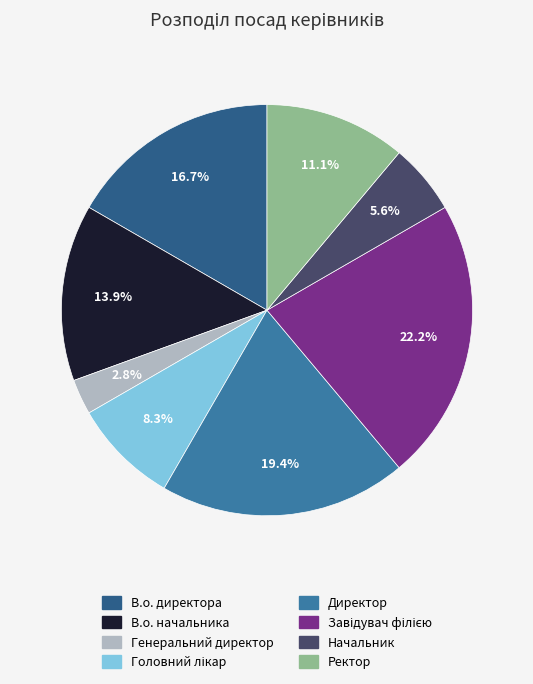

To the nearest percent, what is the difference between the Ректор and Начальник slice percentages?

6%